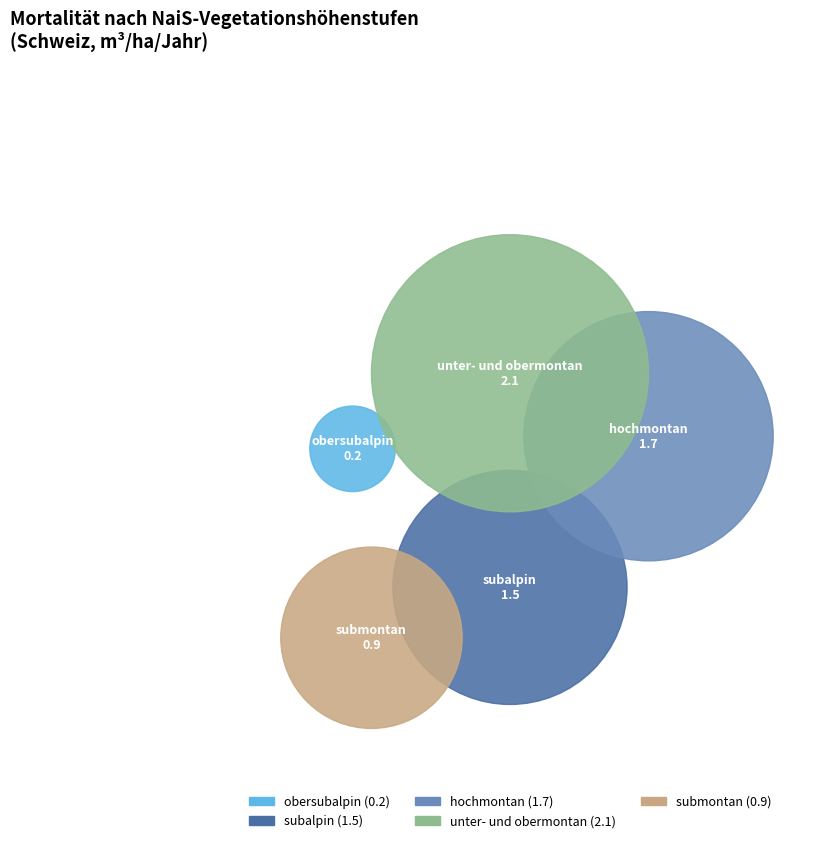

What percentage is NOT represented by submontan?

85.9%